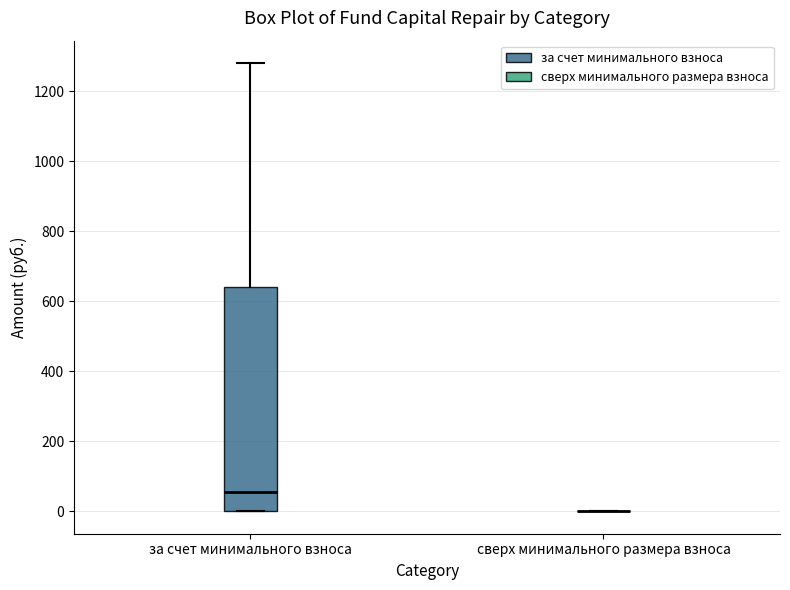

Reading left to right, transcribe this box plot: for each box, give where its median line is, the range the box spans, and where its two whiskers end, as read against the y-axis. The values are not printed on the chart, so give them approximately, as read against the axis.

за счет минимального взноса: median 60, box 0 to 640, whiskers 0 to 1280
сверх минимального размера взноса: box collapsed to a line at 0, whiskers 0 to 0